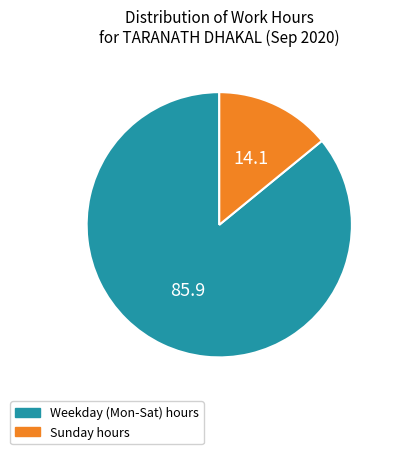

Is there any slice that represents more than half of the pie?

Yes